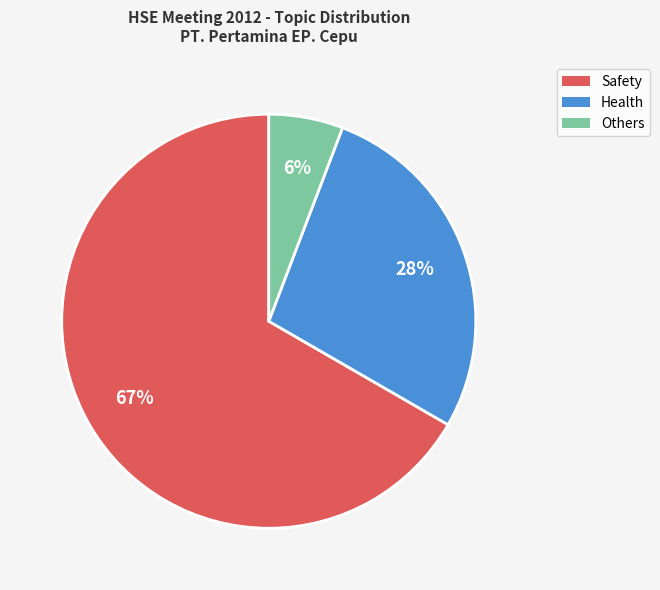

To the nearest percent, what is the average slice percentage?

33%